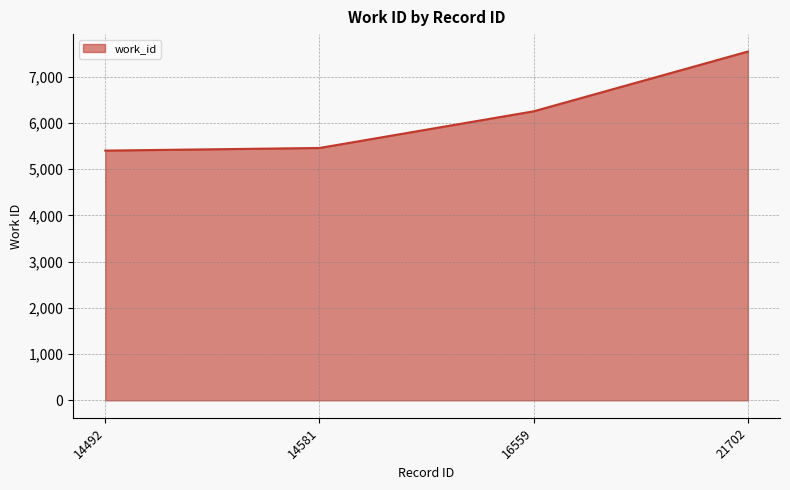

What is the change in value from 14492 to 16559?

+850